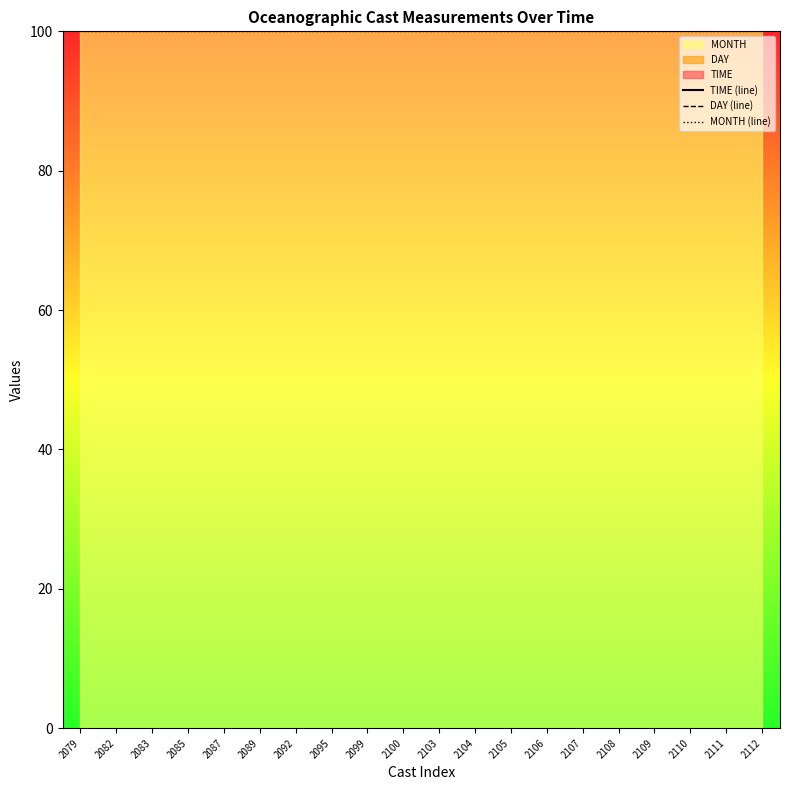

At which category is the sum across all series the highest?

2109